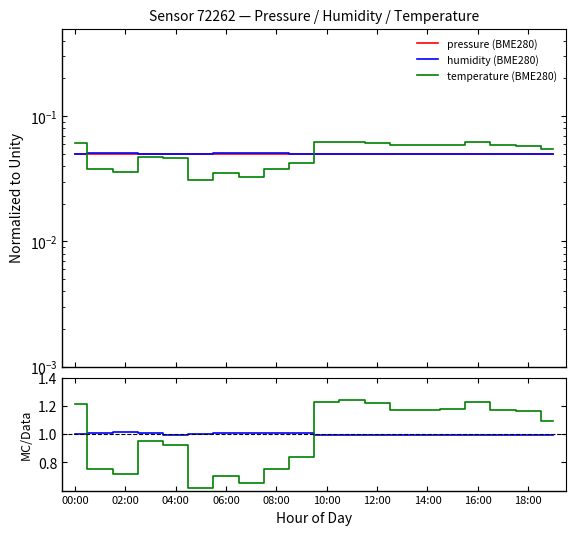

Is this an area chart (filled region under the line)?

No